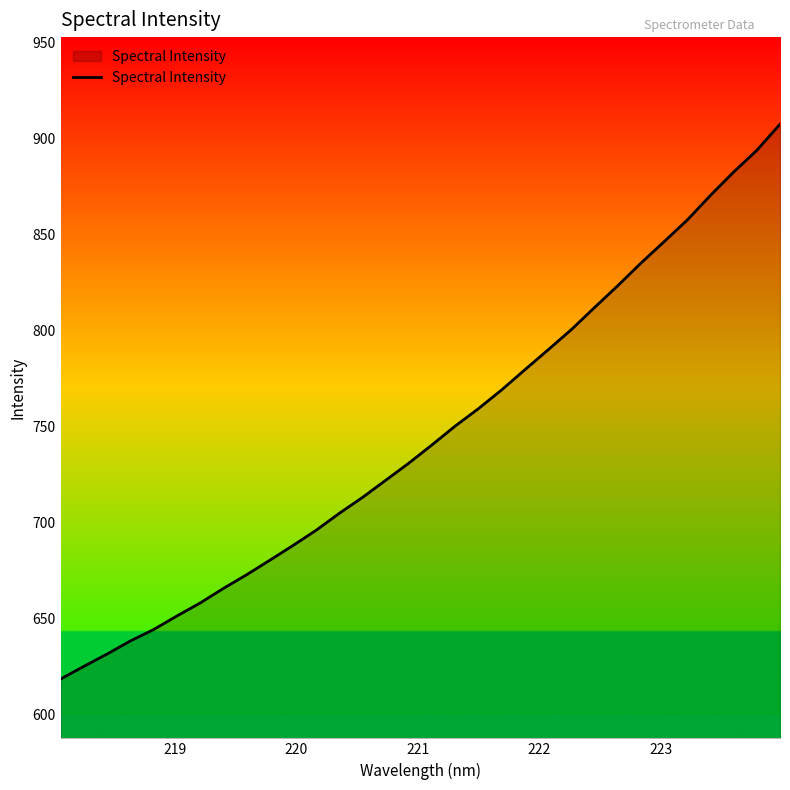

What is the minimum value shown in the chart?

618.5